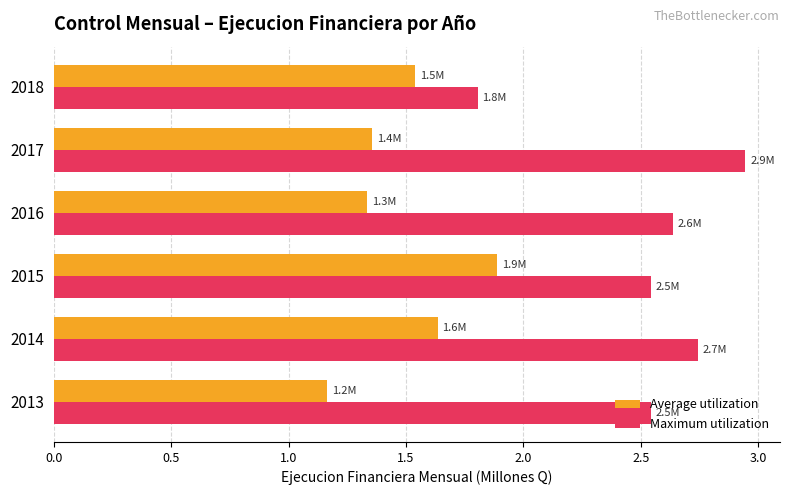

At how many categories does at least one series exceed 2?

5